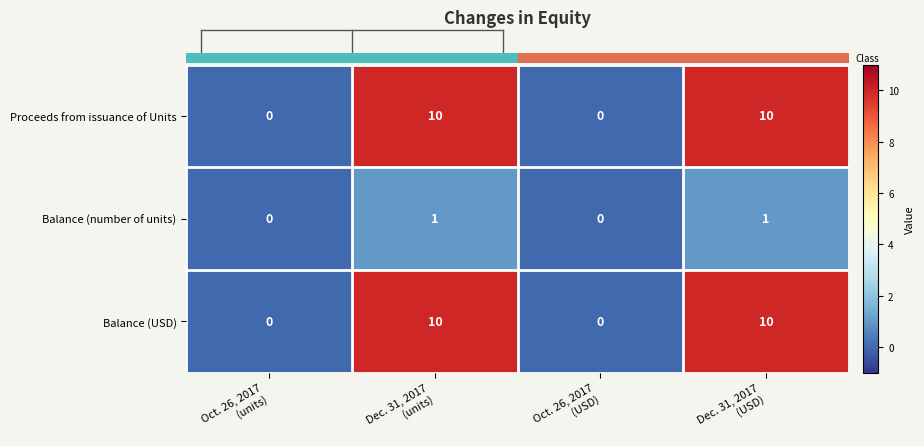

What is the average value of the Proceeds from issuance of Units series?

5